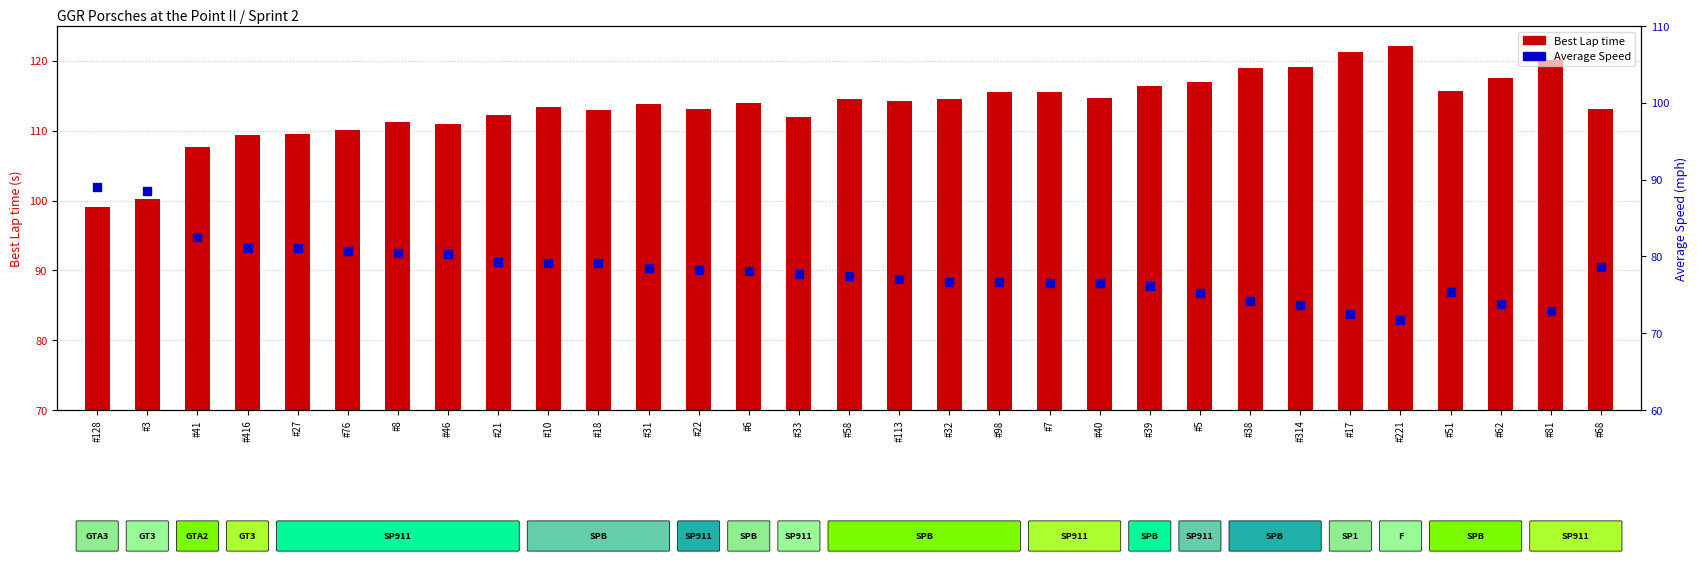

Which series contains the highest Y value?

Best Lap time